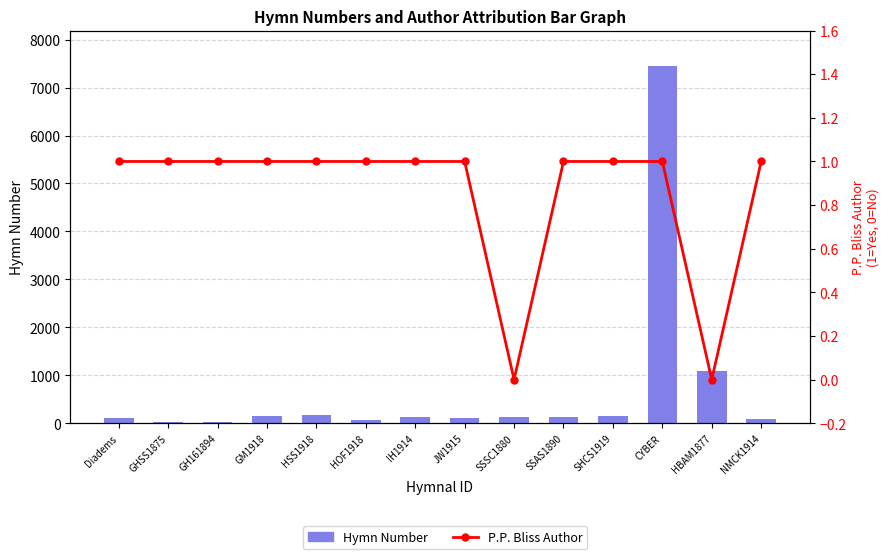

How many values in the Hymn Number series exceed 121?

6